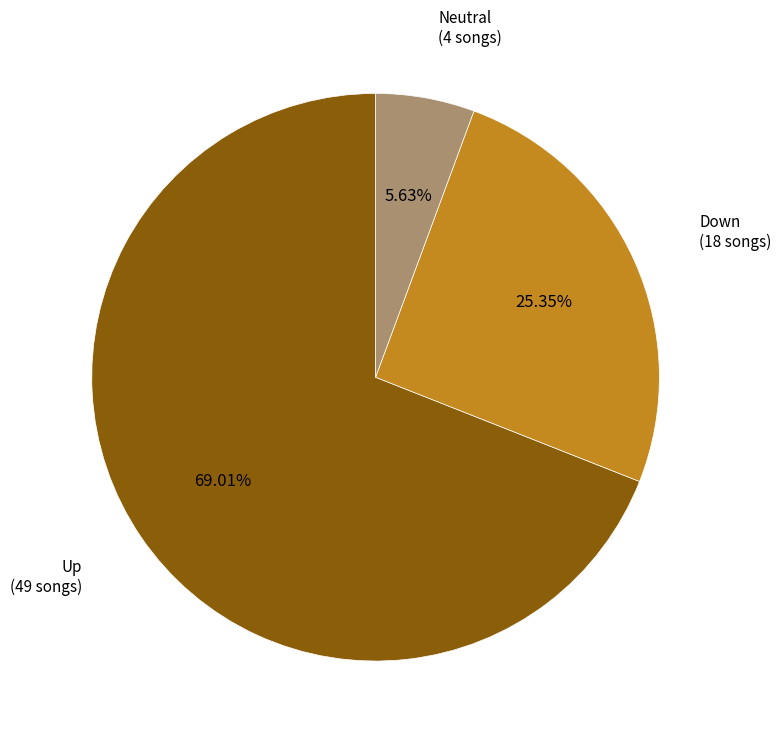

What is the largest slice in the pie chart?

Up